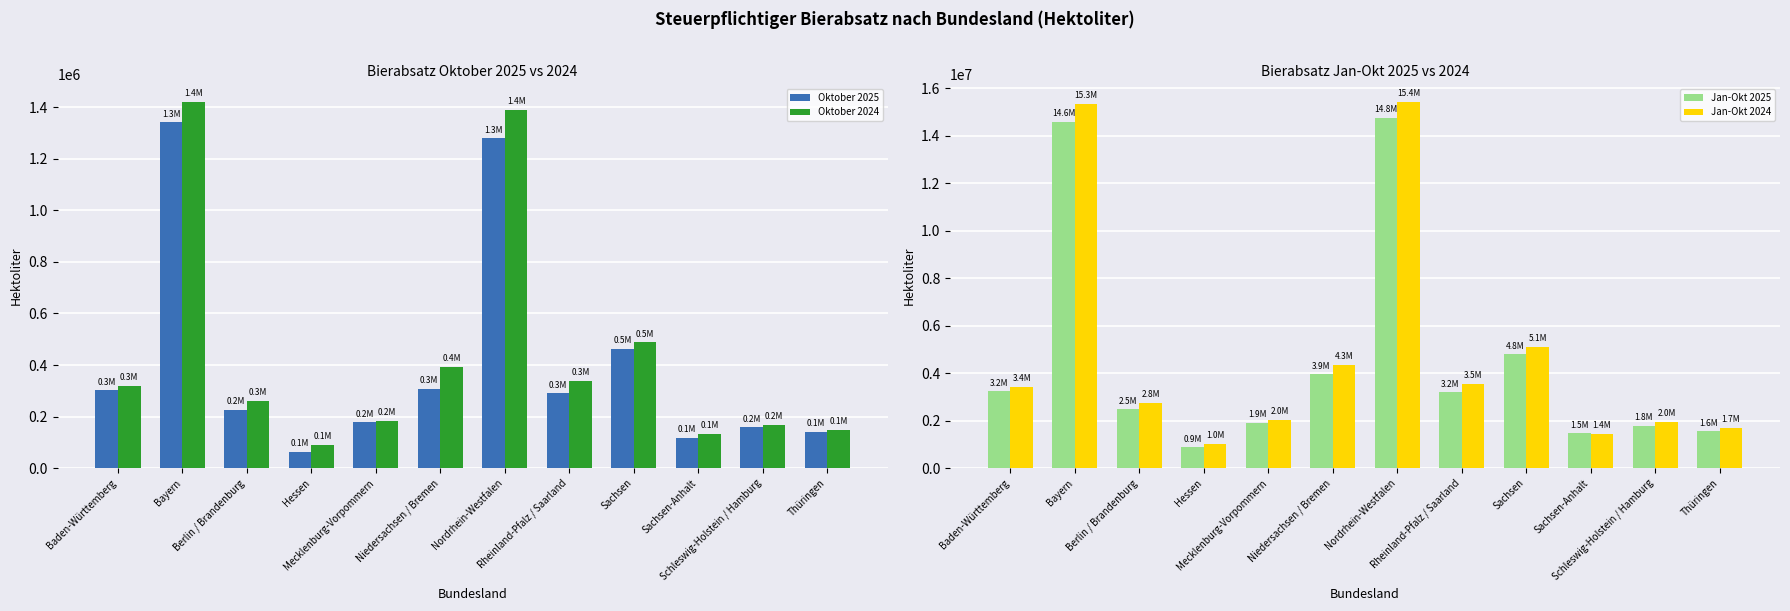

What are all the series names shown in the legend?

Oktober 2025, Oktober 2024, Jan-Okt 2025, Jan-Okt 2024